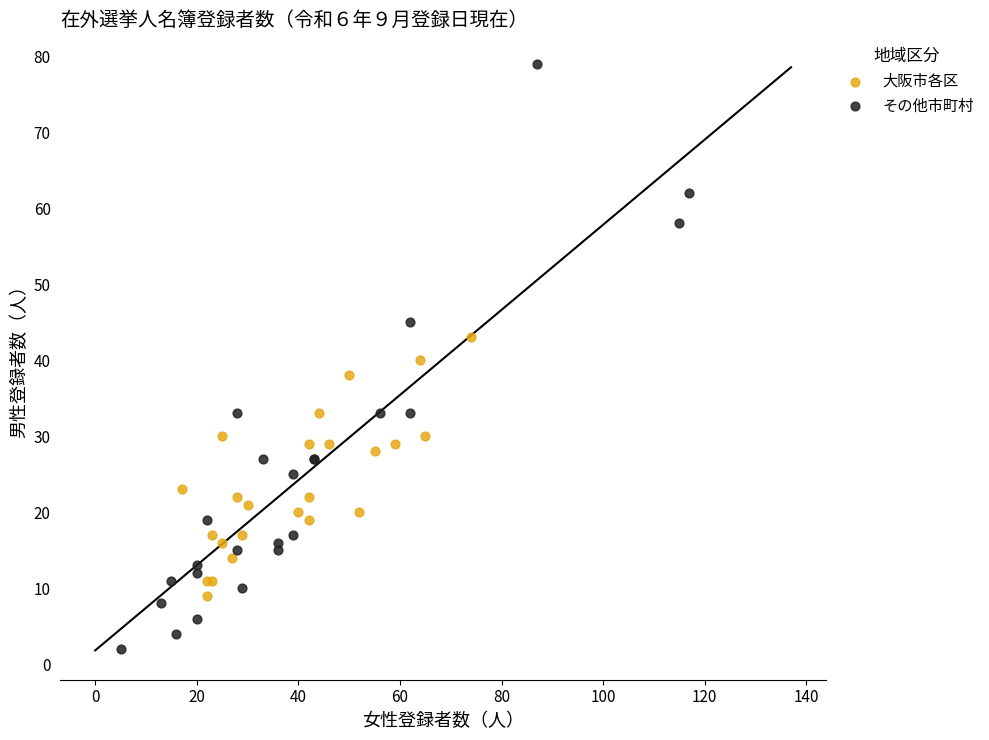

Which series contains the highest Y value?

その他市町村